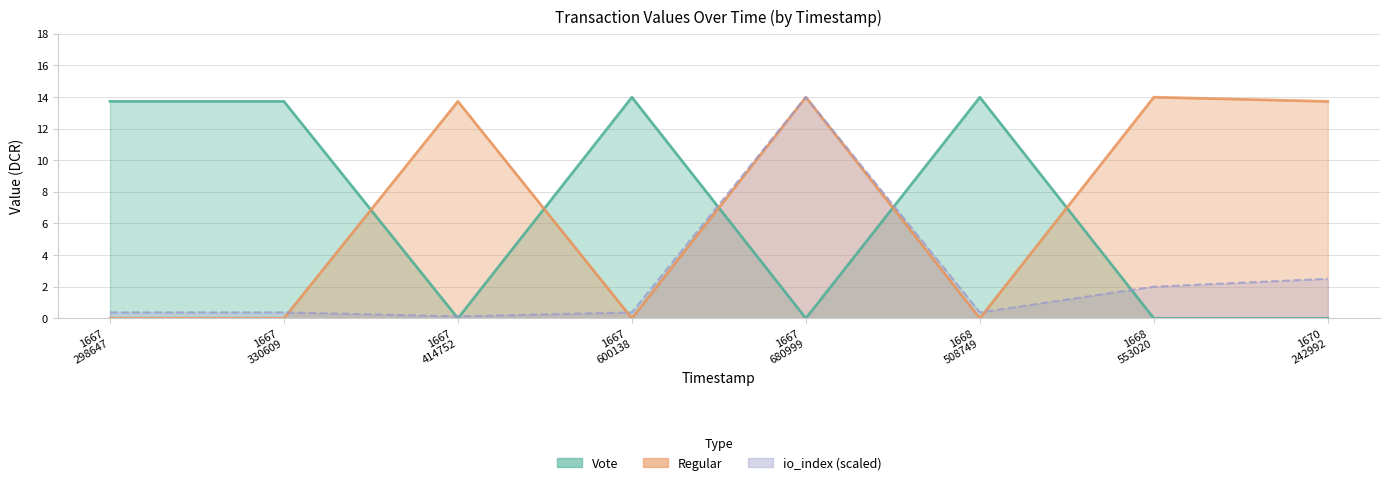

Where is io_index nearest to the value 7?

1670 242992